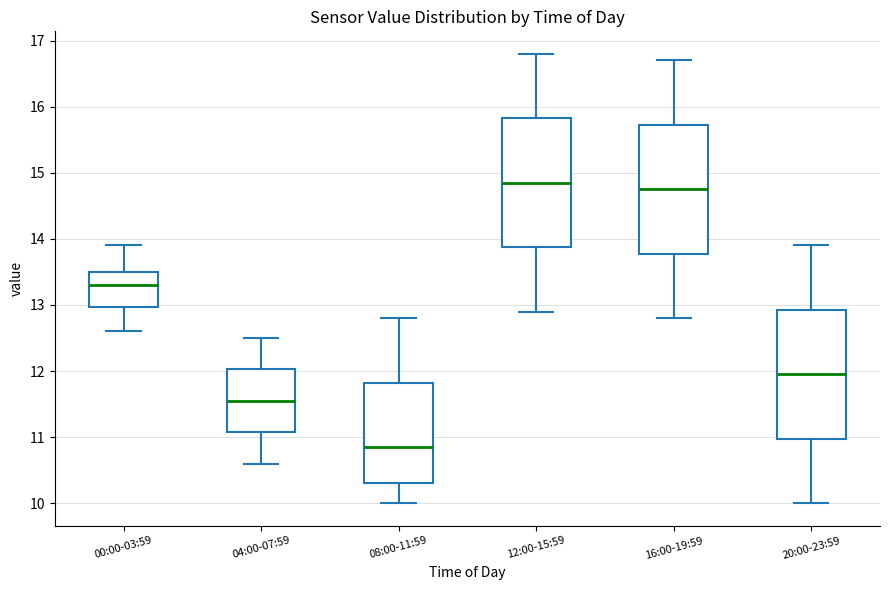

Reading left to right, transcribe this box plot: for each box, give where its median line is, the range the box spans, and where its two whiskers end, as read against the y-axis. The values are not printed on the chart, so give them approximately, as read against the axis.

00:00-03:59: median 13.3, box 13.0 to 13.5, whiskers 12.6 to 13.9
04:00-07:59: median 11.6, box 11.1 to 12.0, whiskers 10.6 to 12.5
08:00-11:59: median 10.9, box 10.3 to 11.8, whiskers 10.0 to 12.8
12:00-15:59: median 14.9, box 13.9 to 15.8, whiskers 12.9 to 16.8
16:00-19:59: median 14.8, box 13.8 to 15.7, whiskers 12.8 to 16.7
20:00-23:59: median 12.0, box 11.0 to 12.9, whiskers 10.0 to 13.9